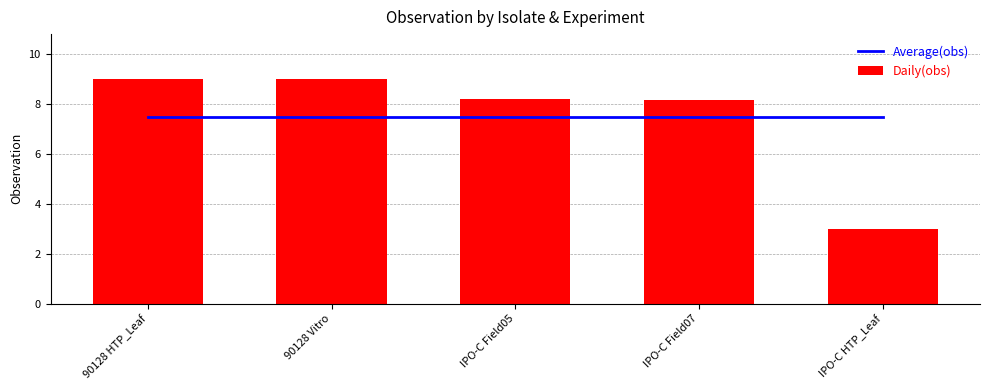

Which label corresponds to the smallest value in the chart?

IPO-C HTP_Leaf